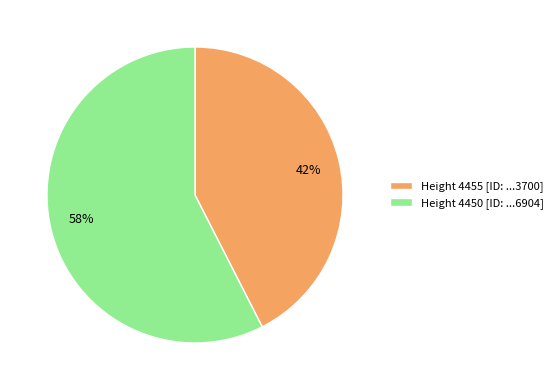

Which slice is the largest?

Height 4450 [ID: ...6904]